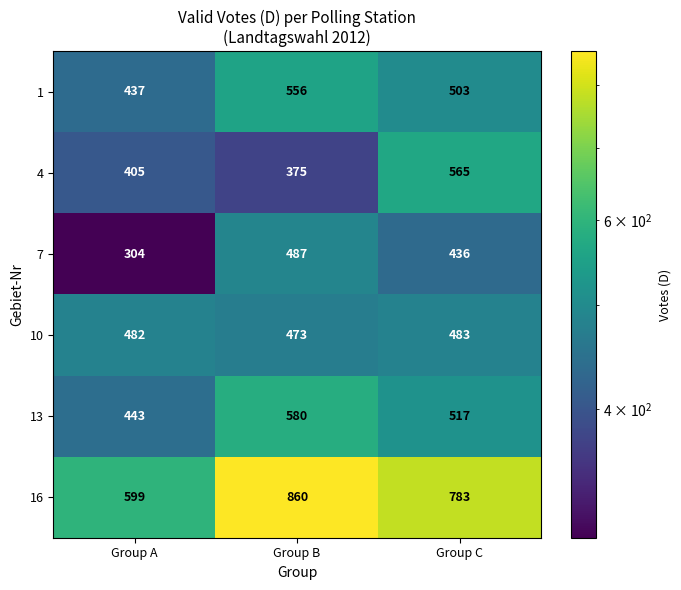

What is the total value across all series at Group C?

3287